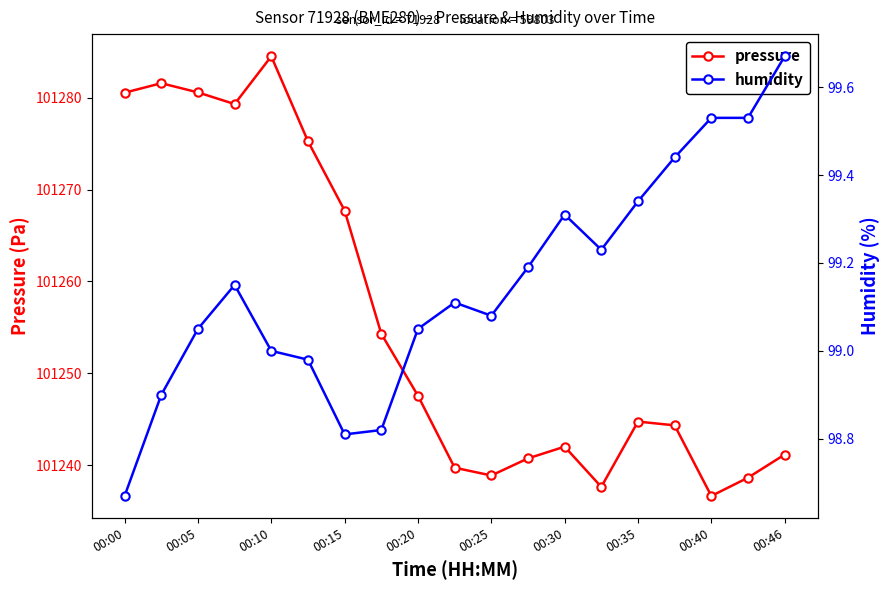

What position from the right is 00:00?

19